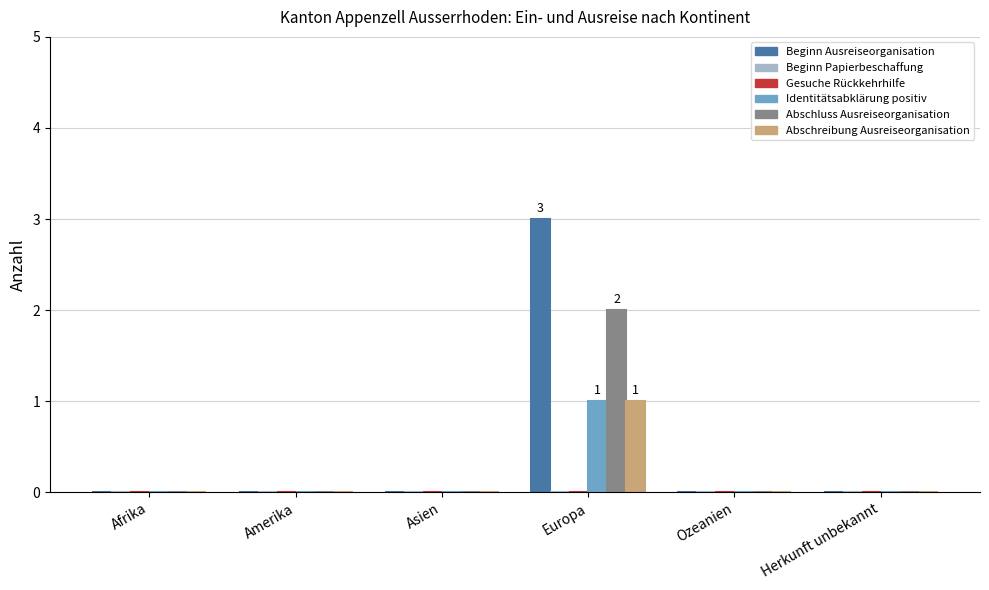

Reading left to right, transcribe all the data shown in this chart.

Beginn Ausreiseorganisation: Afrika=0	Amerika=0	Asien=0	Europa=3	Ozeanien=0	Herkunft unbekannt=0
Beginn Papierbeschaffung: Afrika=0	Amerika=0	Asien=0	Europa=0	Ozeanien=0	Herkunft unbekannt=0
Gesuche Rückkehrhilfe: Afrika=0	Amerika=0	Asien=0	Europa=0	Ozeanien=0	Herkunft unbekannt=0
Identitätsabklärung positiv: Afrika=0	Amerika=0	Asien=0	Europa=1	Ozeanien=0	Herkunft unbekannt=0
Abschluss Ausreiseorganisation: Afrika=0	Amerika=0	Asien=0	Europa=2	Ozeanien=0	Herkunft unbekannt=0
Abschreibung Ausreiseorganisation: Afrika=0	Amerika=0	Asien=0	Europa=1	Ozeanien=0	Herkunft unbekannt=0